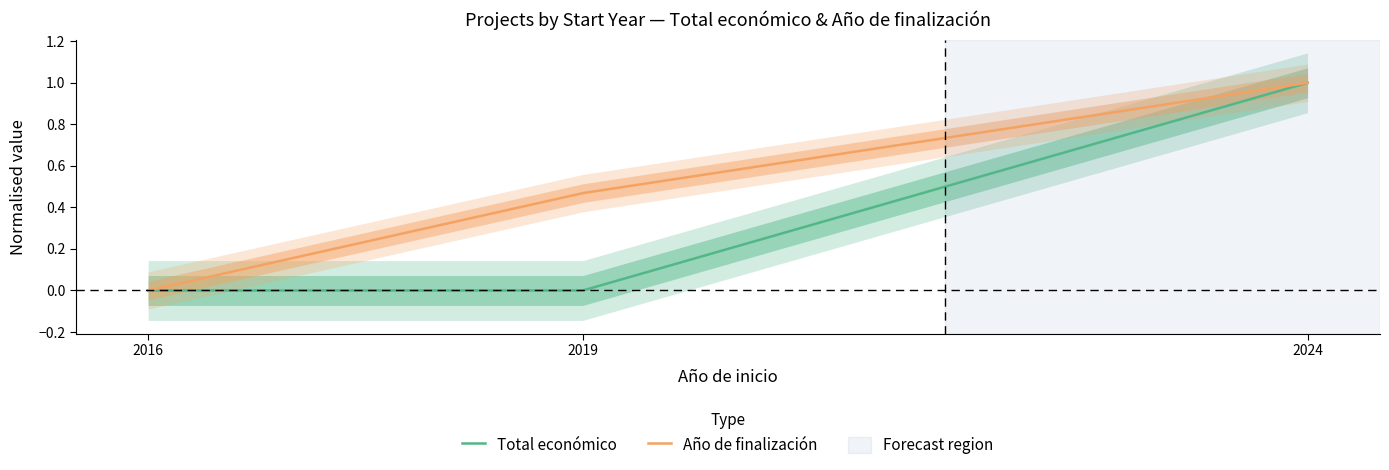

Which category has the highest value in the Año de finalización series?

2024